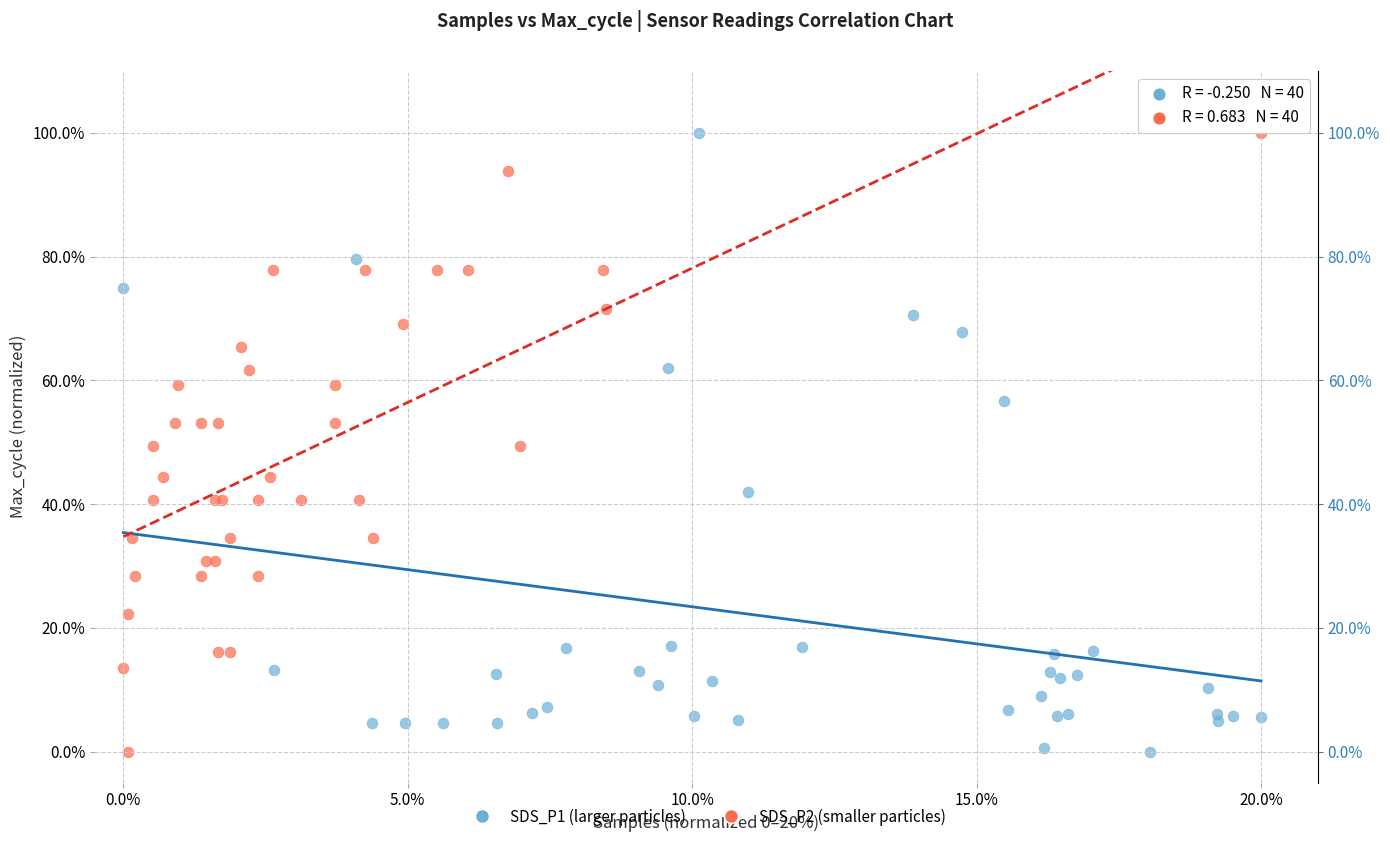

What are all the series names shown in the legend?

SDS_P1 (larger particles), SDS_P2 (smaller particles)